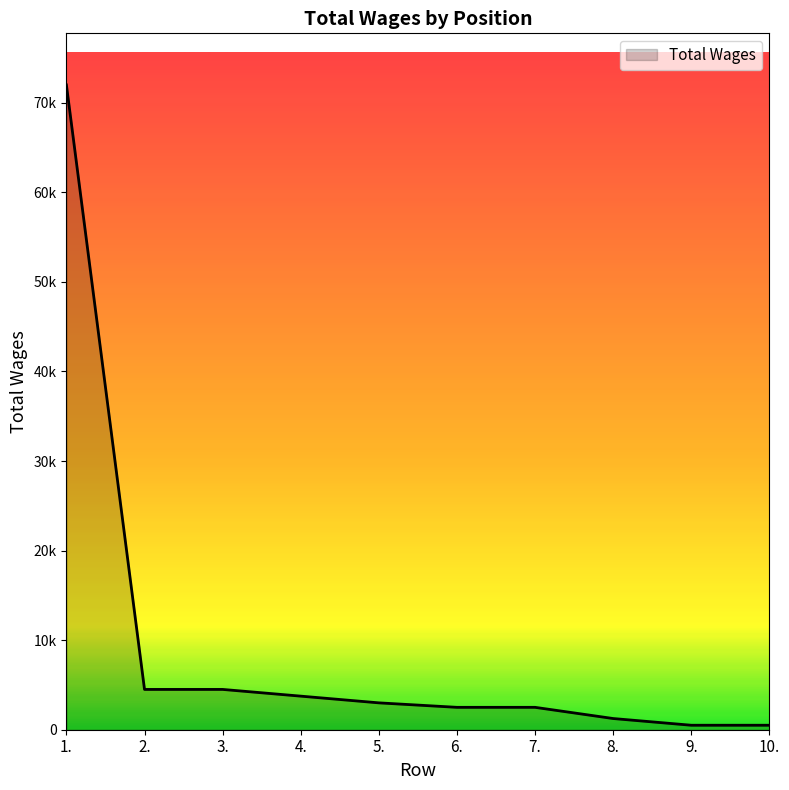

Is it true that the value at 3. is 4500?

True